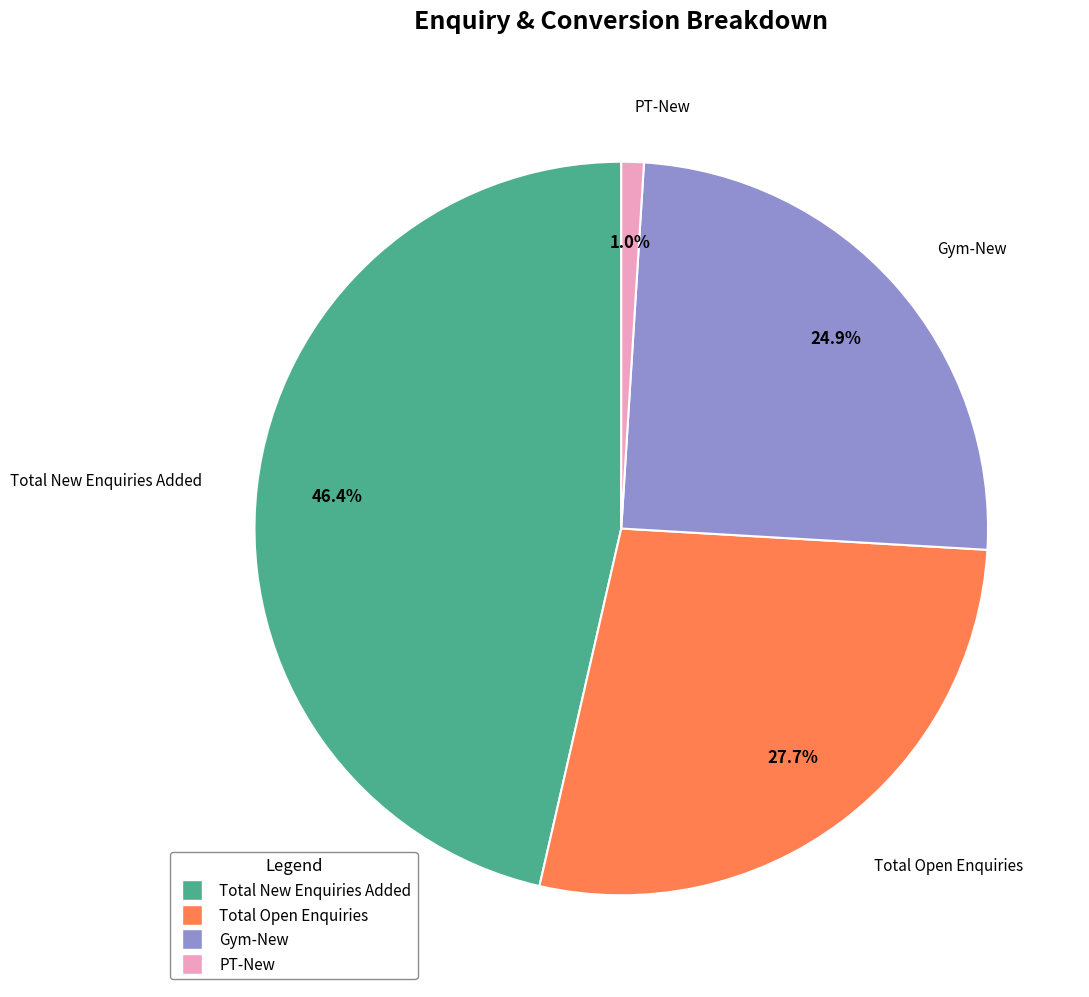

The Total Open Enquiries slice represents 21% of the pie. True or false?

False